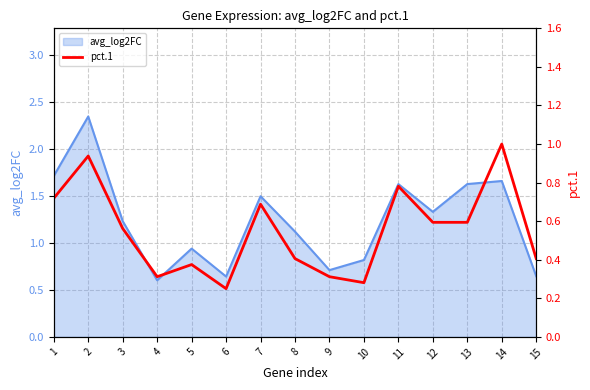

True or false: the data shows 1.0 at 14.

True